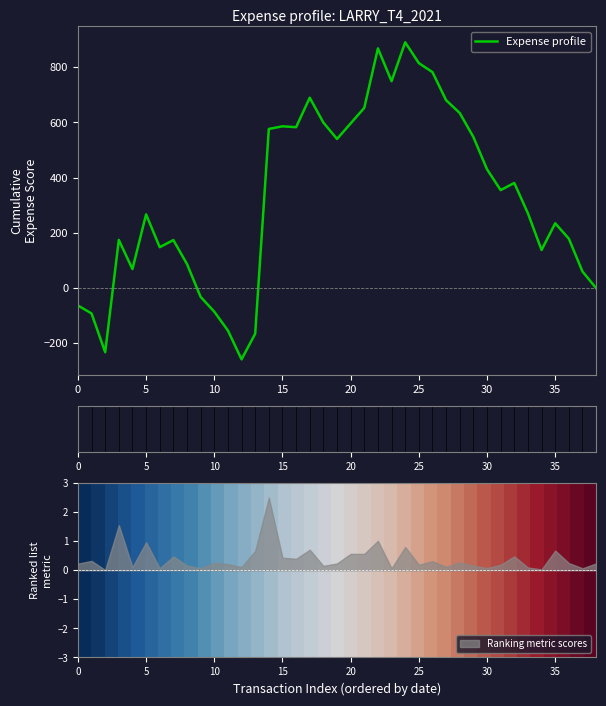

Which series has the widest spread of values?

Expense profile